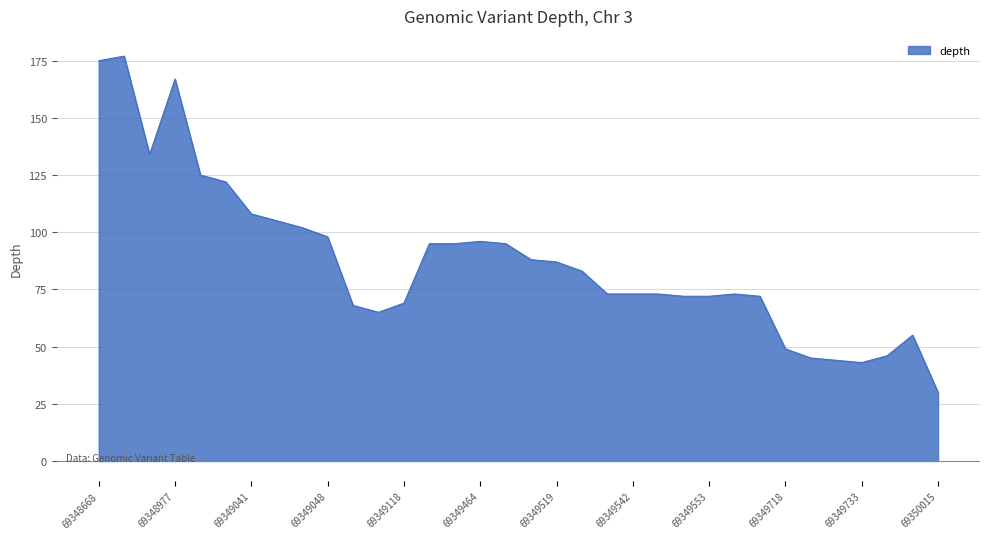

What is the difference between the maximum and minimum values?

147